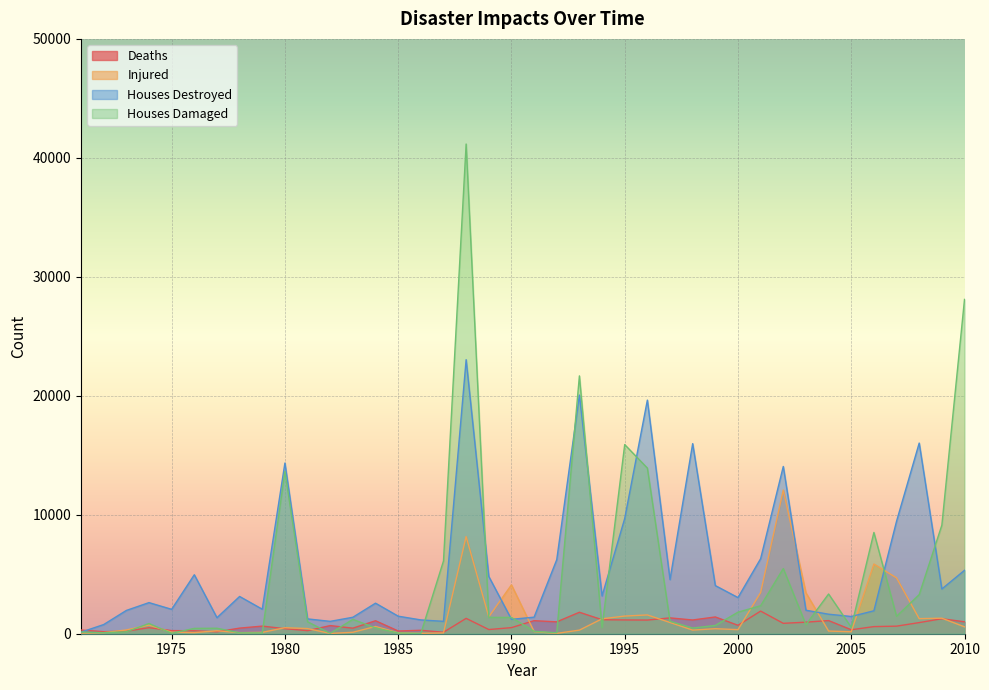

At which category is the sum across all series the highest?

1988